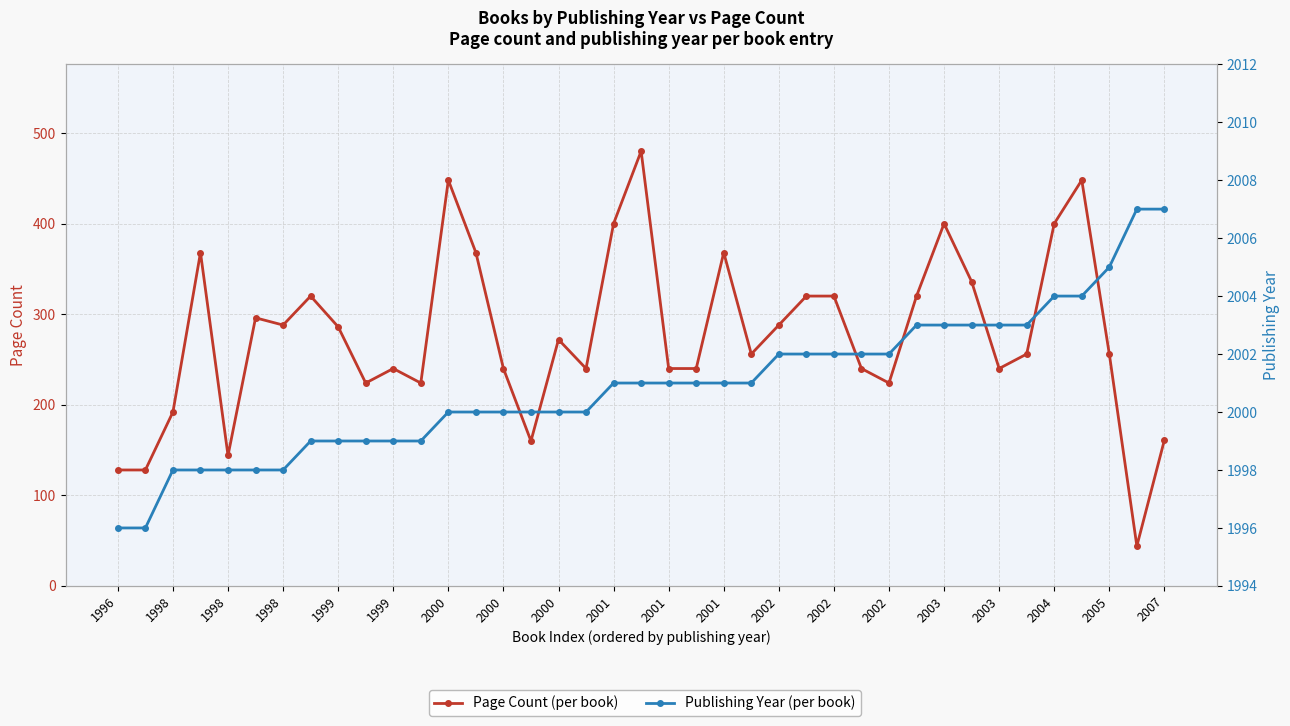

True or false: Page Count and Publishing Year intersect in this chart.

False